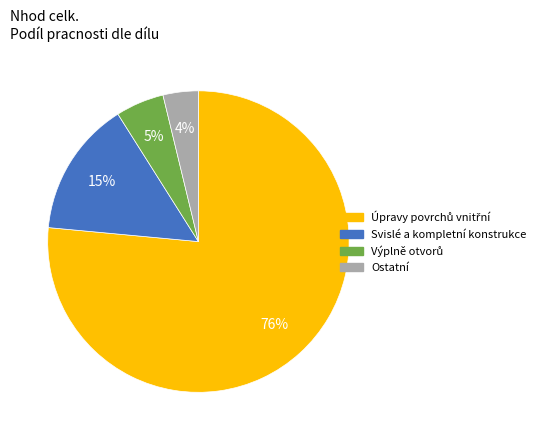

To the nearest percent, what is the average slice percentage?

25%